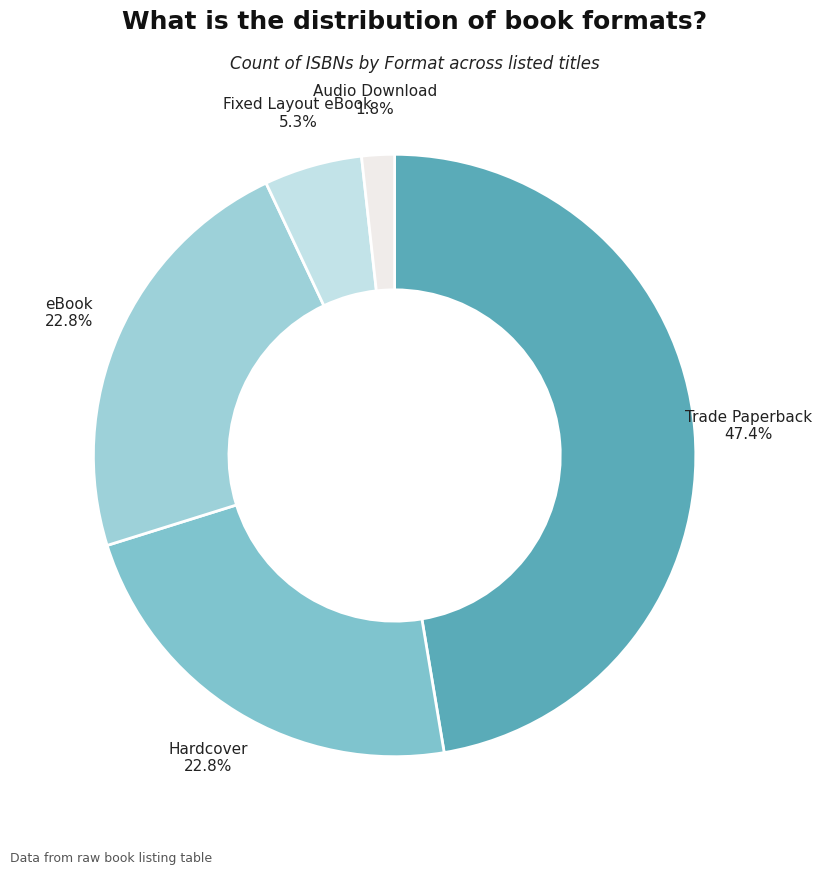

To the nearest percent, what is the combined percentage of Hardcover and Audio Download?

25%